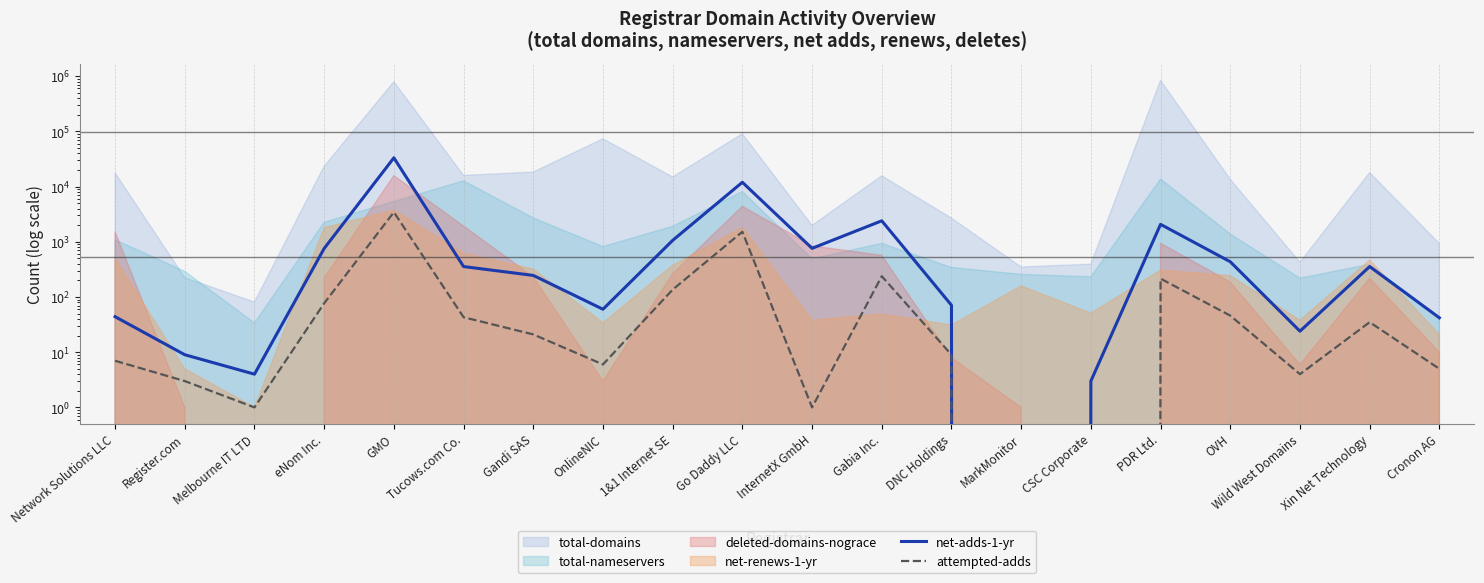

True or false: attempted-adds and net-adds-1-yr cross at least once.

False